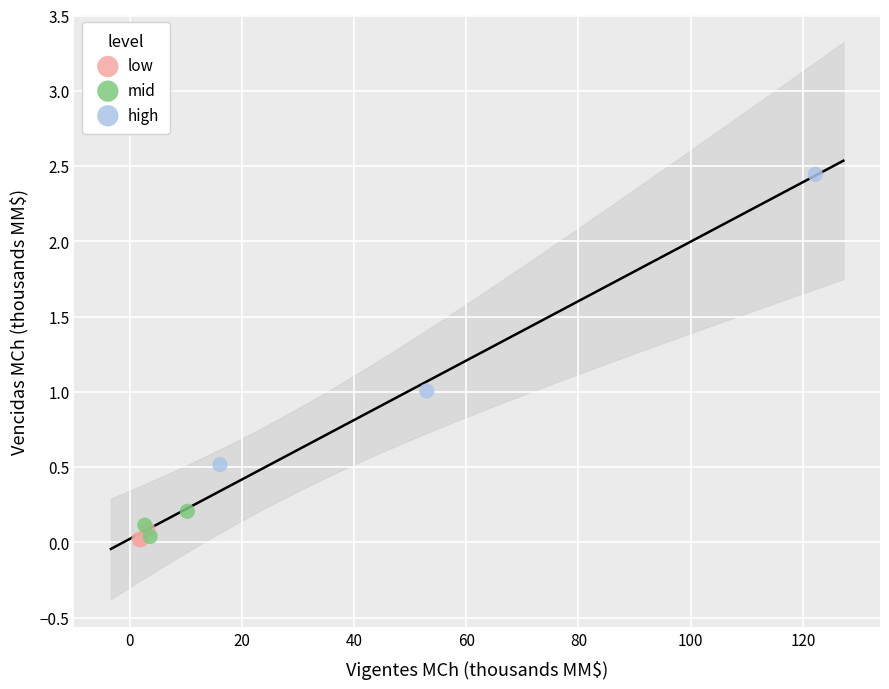

Which series has the widest spread of Y values?

high